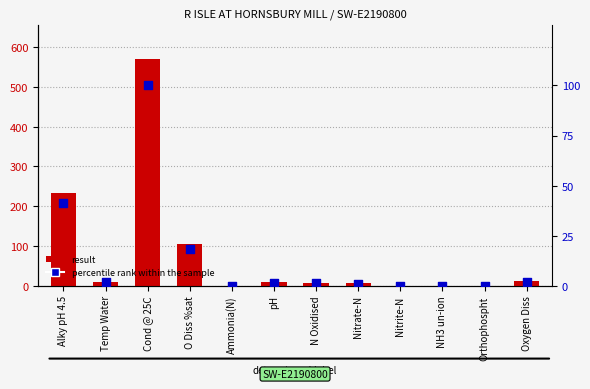

Which series has the largest total across all categories?

result